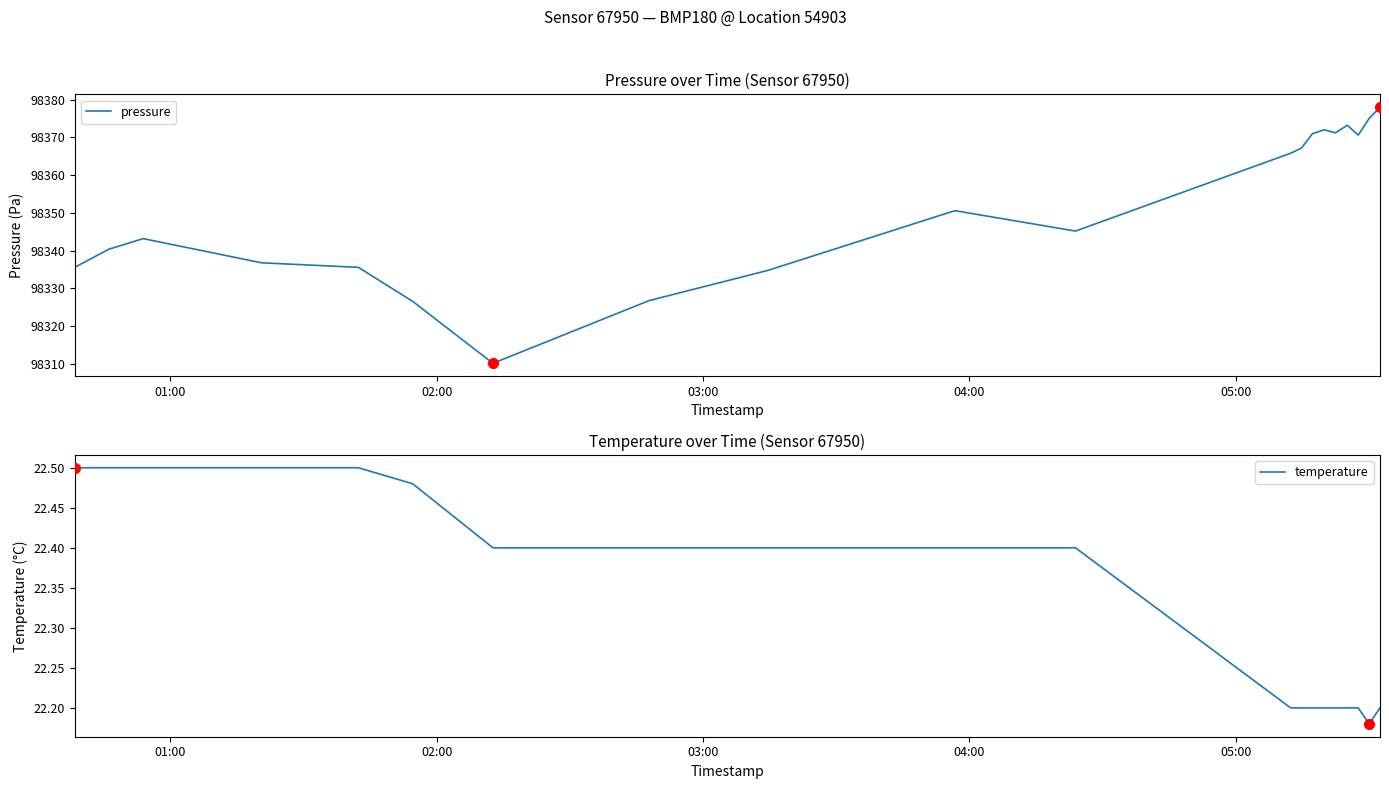

What is the highest value of the pressure series?

98378.0